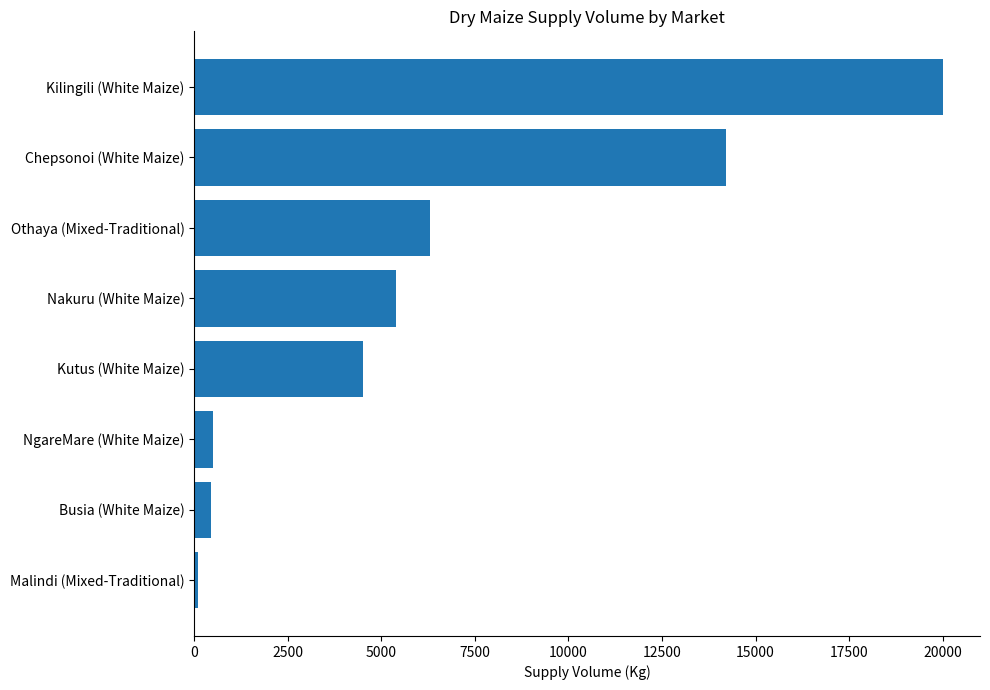

What is the minimum value shown in the chart?

100